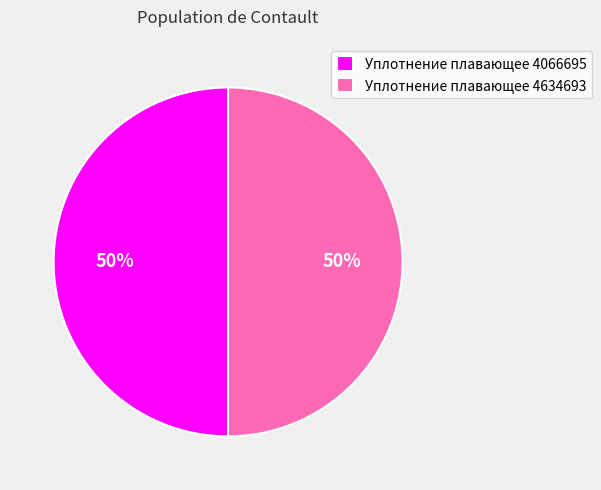

True or false: Уплотнение плавающее 4066695 accounts for 50% of the total.

True